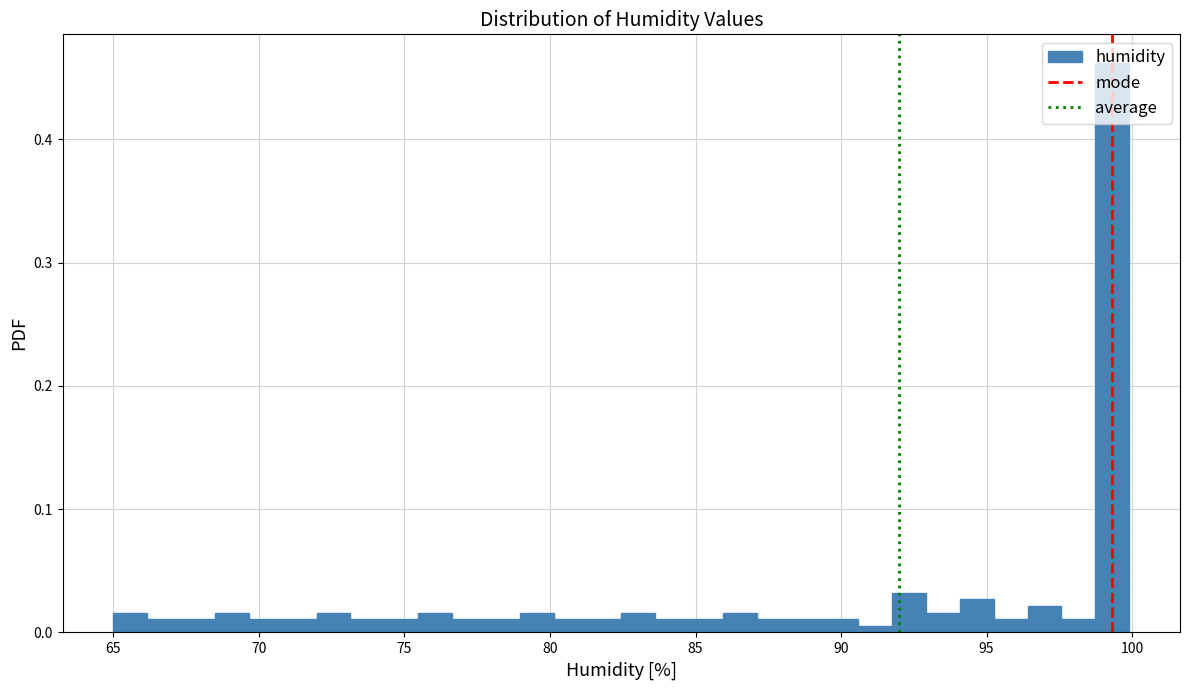

Around what value on the x-axis is the tallest bar? Give the approximate position of its centre, as read against the axis.

99.5